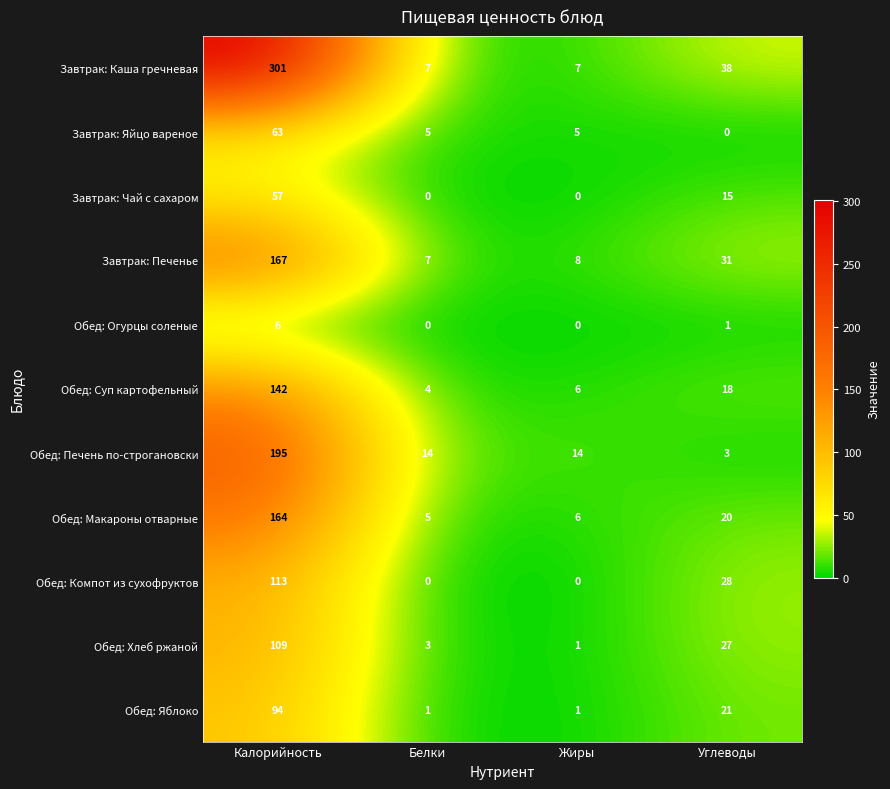

What is the difference between the maximum and minimum values in the Завтрак: Яйцо вареное series?

63